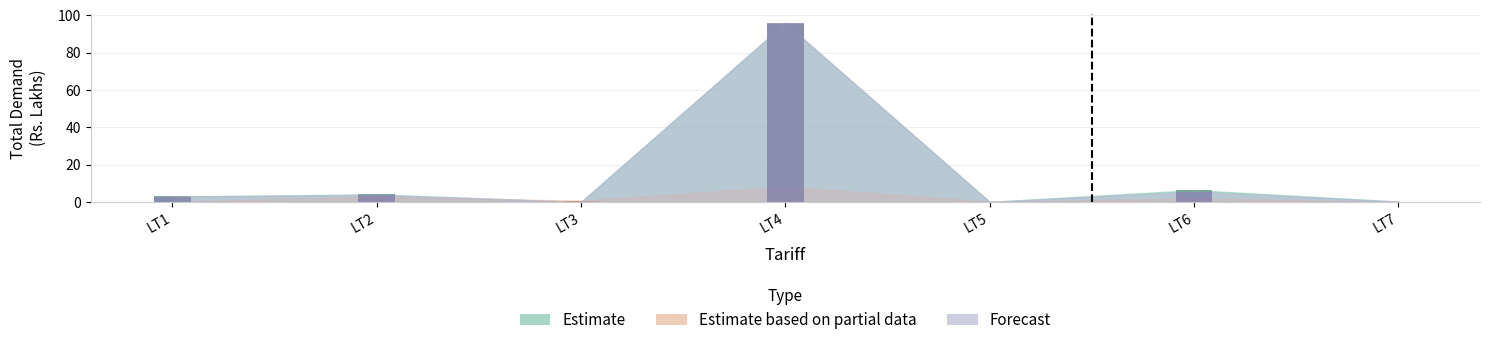

Count the number of categories in the chart.

7